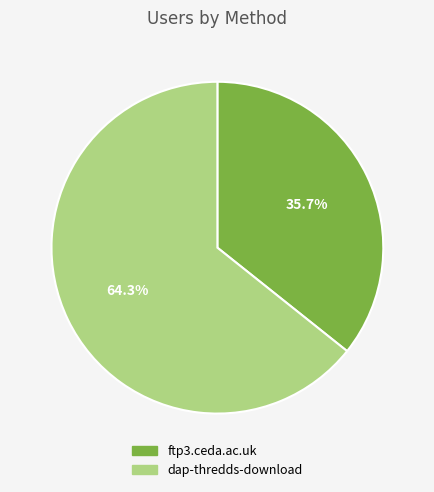

True or false: dap-thredds-download accounts for 76% of the total.

False